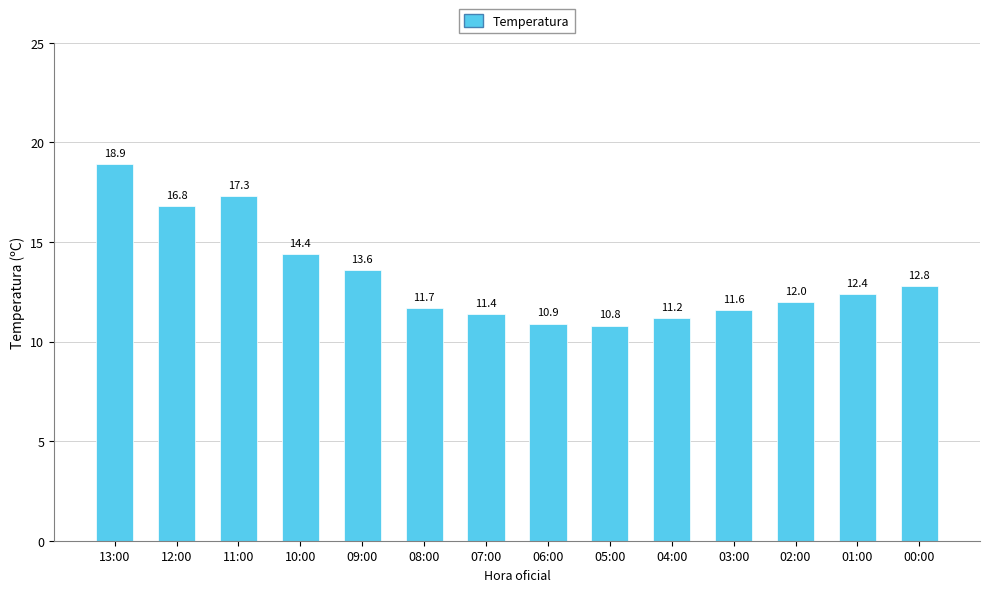

What is the ratio of the value at 08:00 to the value at 01:00?

0.9